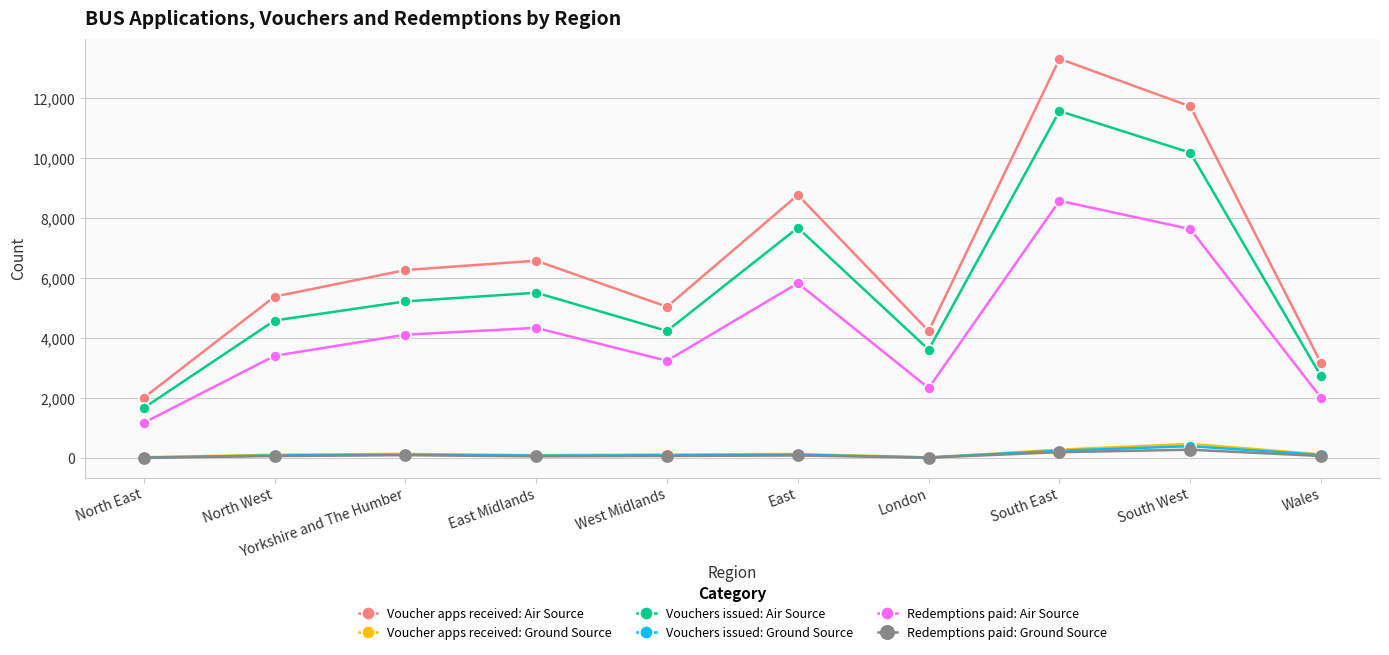

What are all the series names shown in the legend?

Voucher apps received: Air Source, Voucher apps received: Ground Source, Vouchers issued: Air Source, Vouchers issued: Ground Source, Redemptions paid: Air Source, Redemptions paid: Ground Source